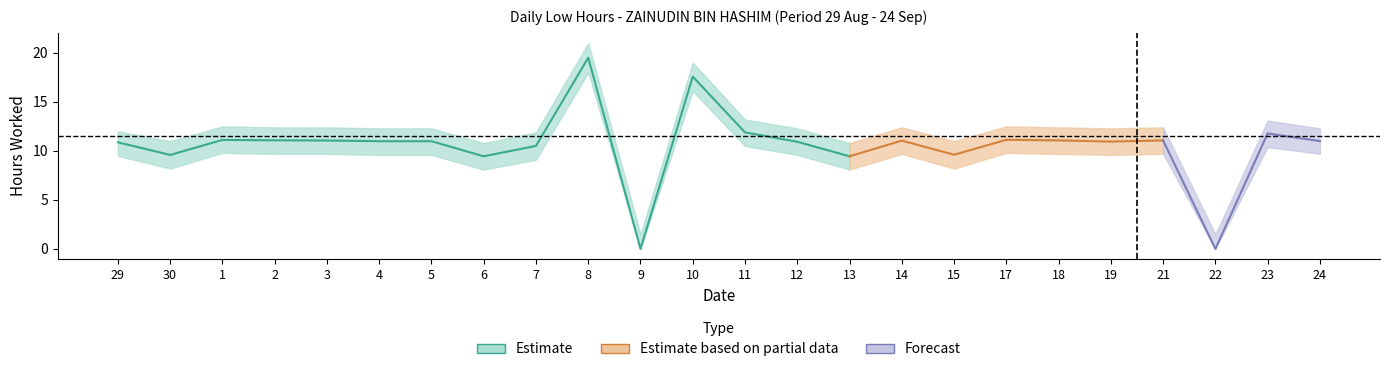

What is the greatest value displayed?

21.0